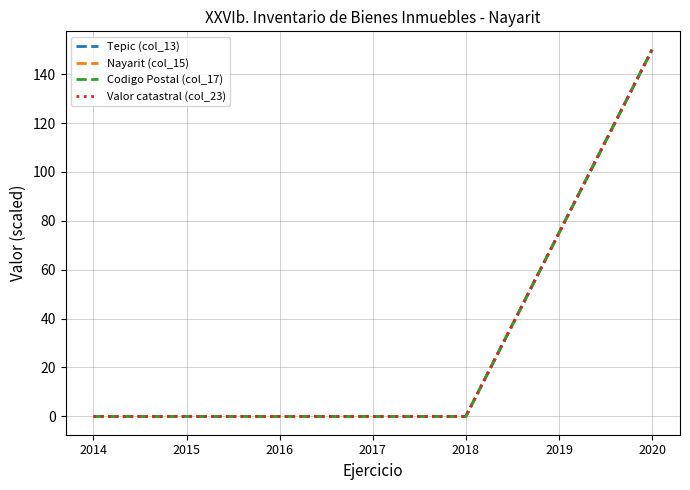

Is this an area chart (filled region under the line)?

No